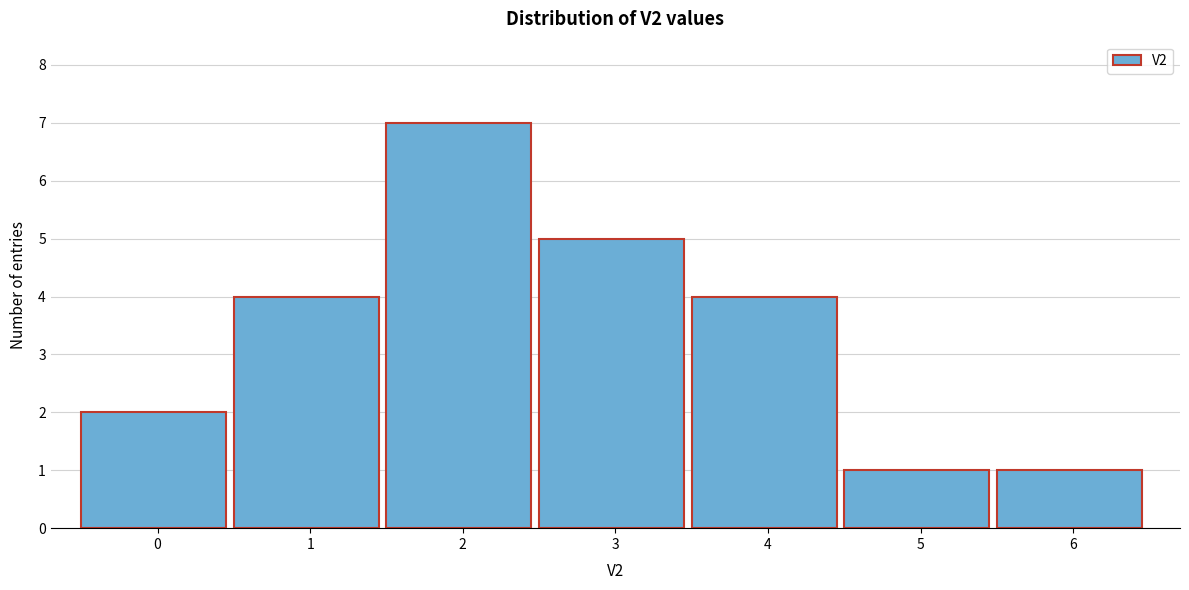

Reading left to right, extract all data points from this chart.

2	4	7	5	4	1	1